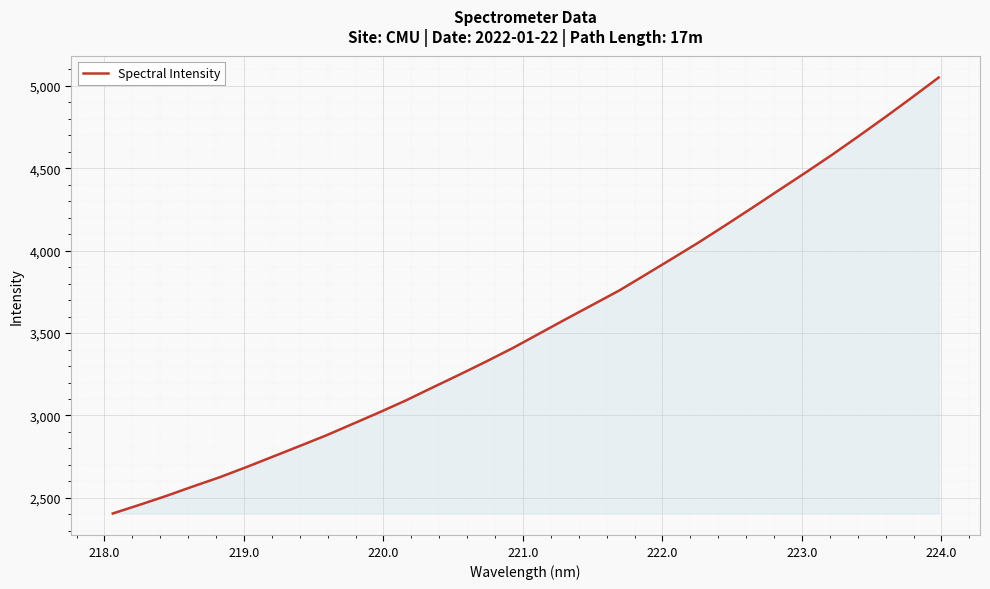

What is the difference between the second highest and minimum values?

2523.2